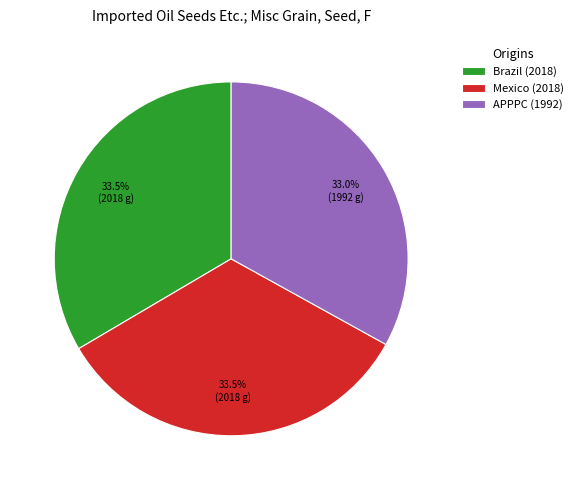

Does any single category account for the majority?

No